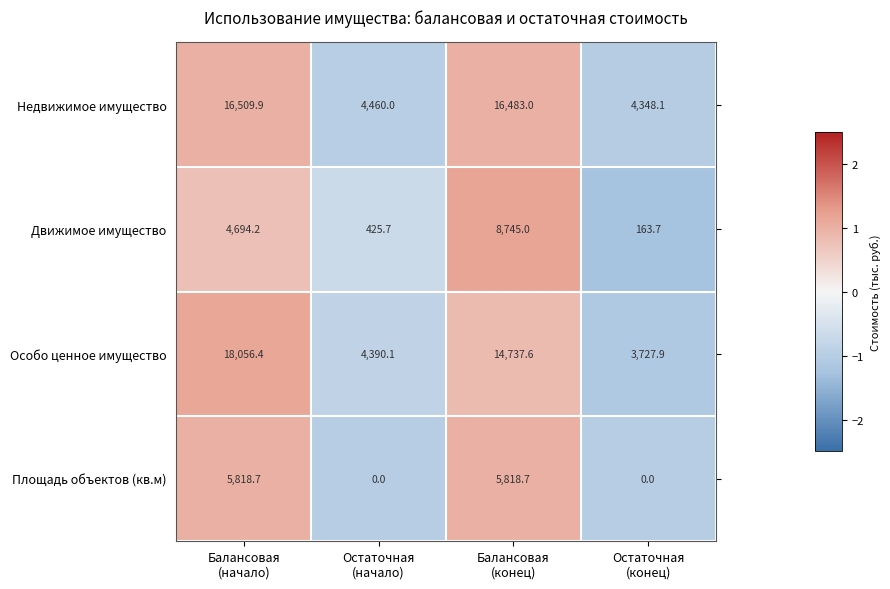

What is the difference between the second highest and second lowest values in the Особо ценное имущество series?

10347.5